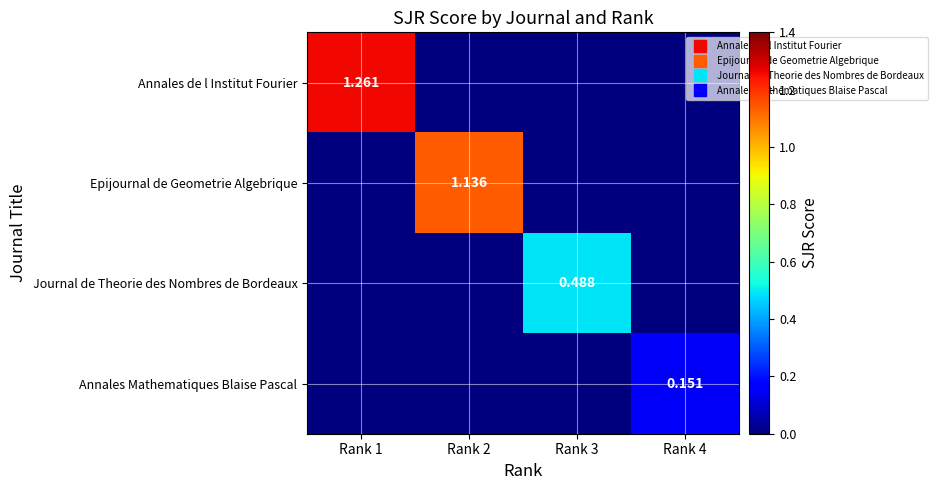

At which label is Epijournal de Geometrie Algebrique closest to 0?

Rank 1